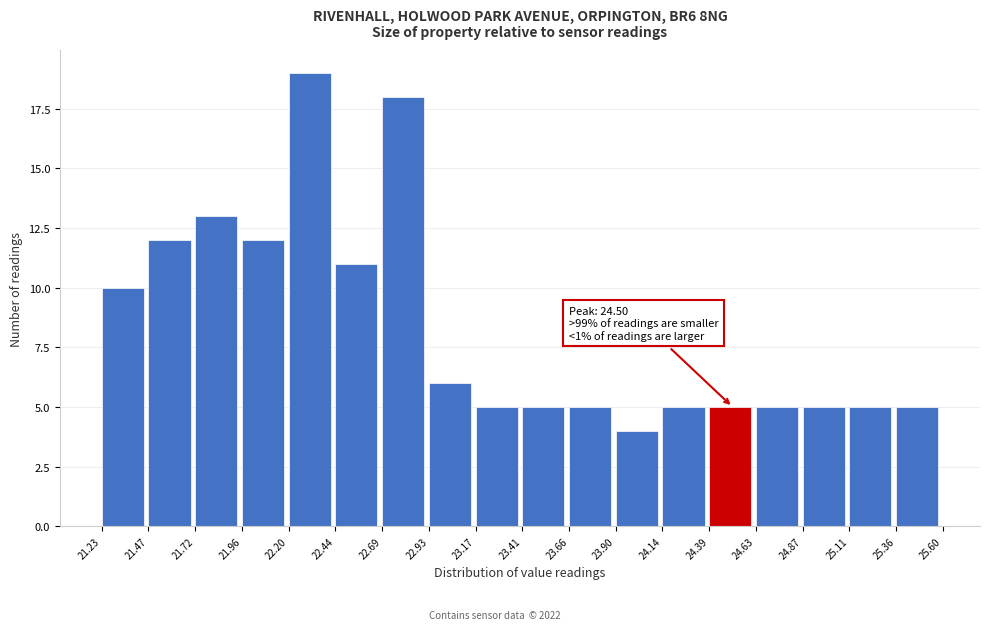

Over which range of the x-axis is the bar tallest?

22.20 to 22.44